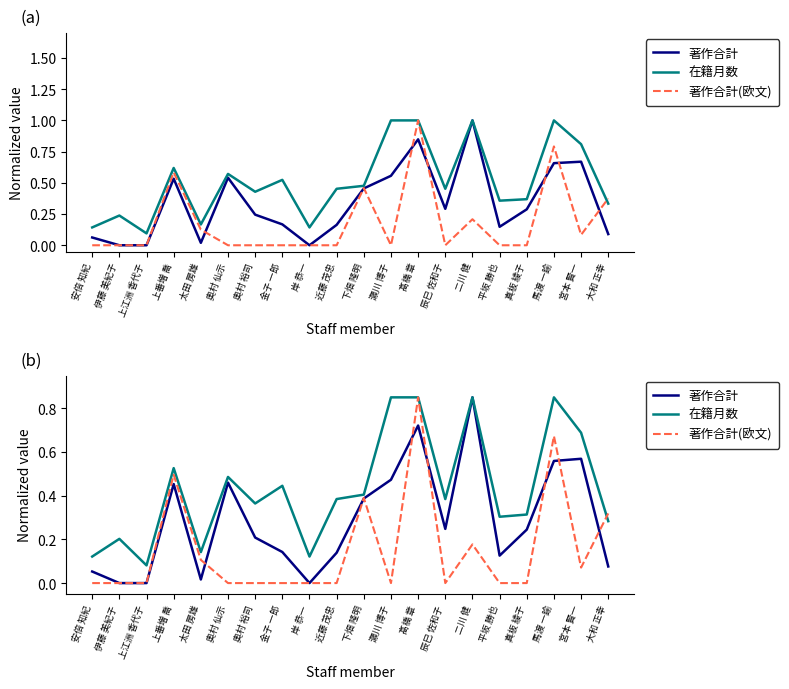

True or false: 著作合計(欧文) and 在籍月数 intersect in this chart.

True